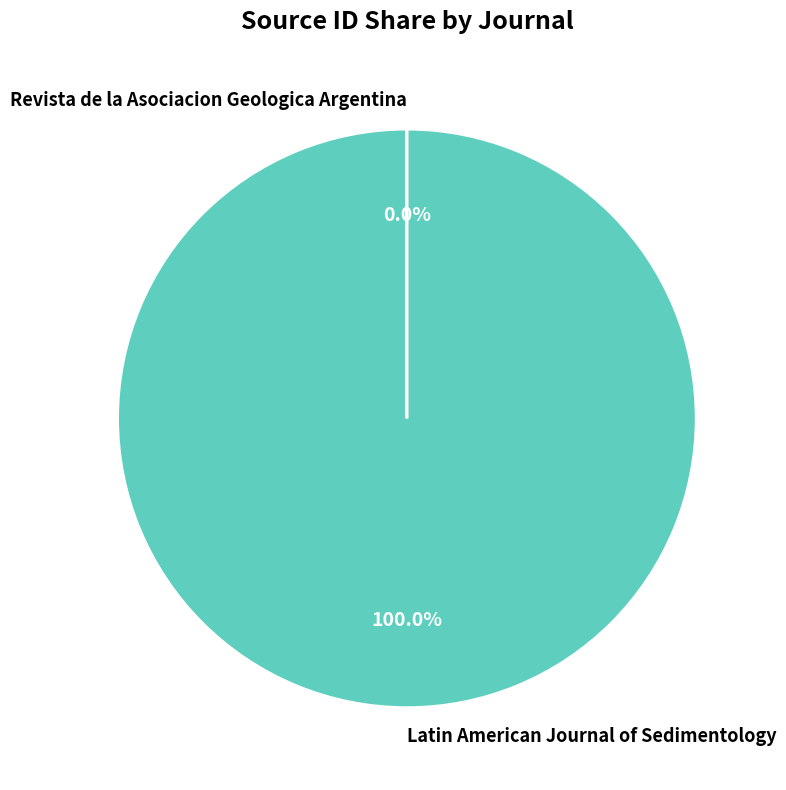

Which slice represents more than half of the pie?

Latin American Journal of Sedimentology